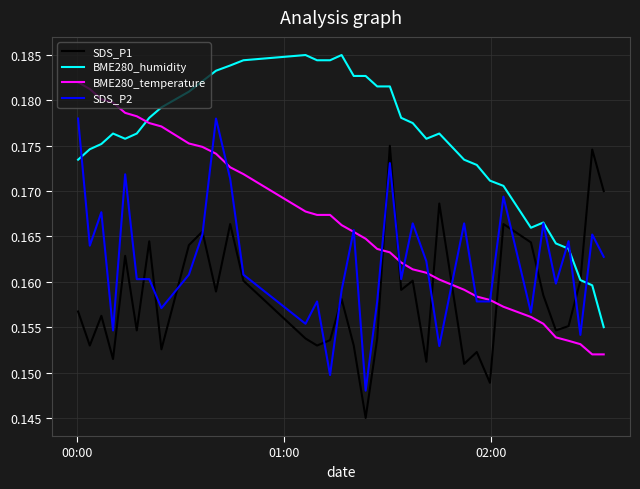

What is the sum of all BME280_temperature values?

6.0